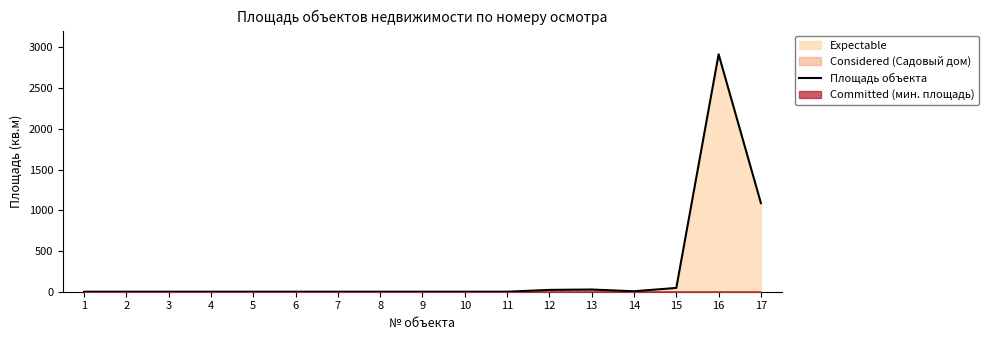

List the labels in order of value, largest first.

16, 17, 15, 13, 12, 14, 1, 2, 3, 4, 5, 6, 7, 8, 9, 10, 11